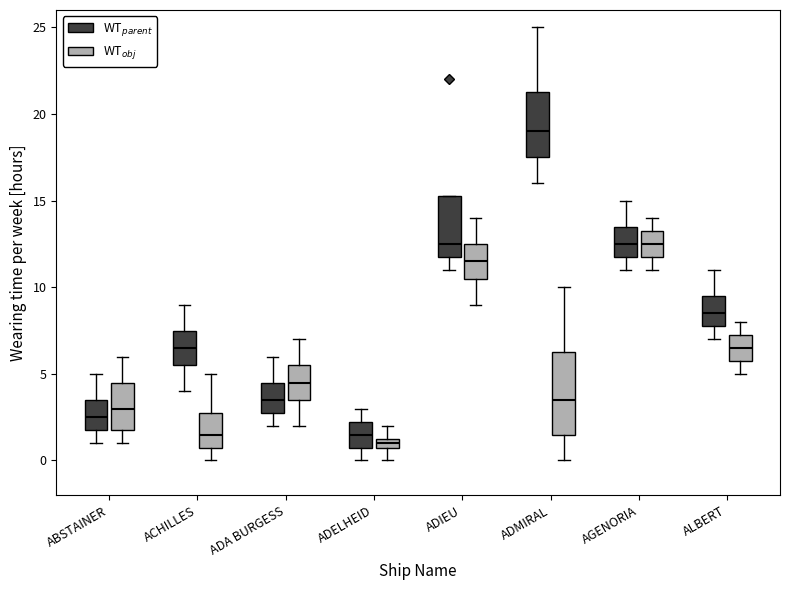

Where does the lower whisker of the box for ADMIRAL (WT$_{parent}$) end on the y-axis? The values are not printed on the chart, so give them approximately, as read against the axis.

16.0